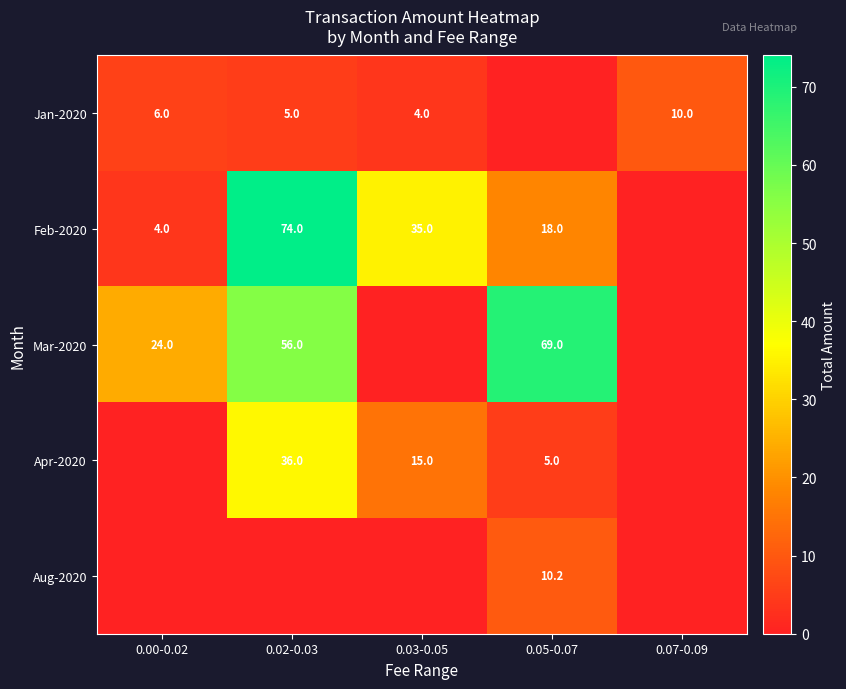

The Apr-2020 series shows 15.0 at 0.03-0.05. True or false?

True